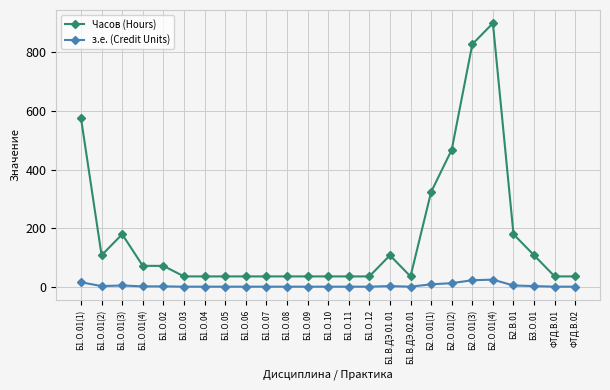

How many distinct data groups are displayed?

2